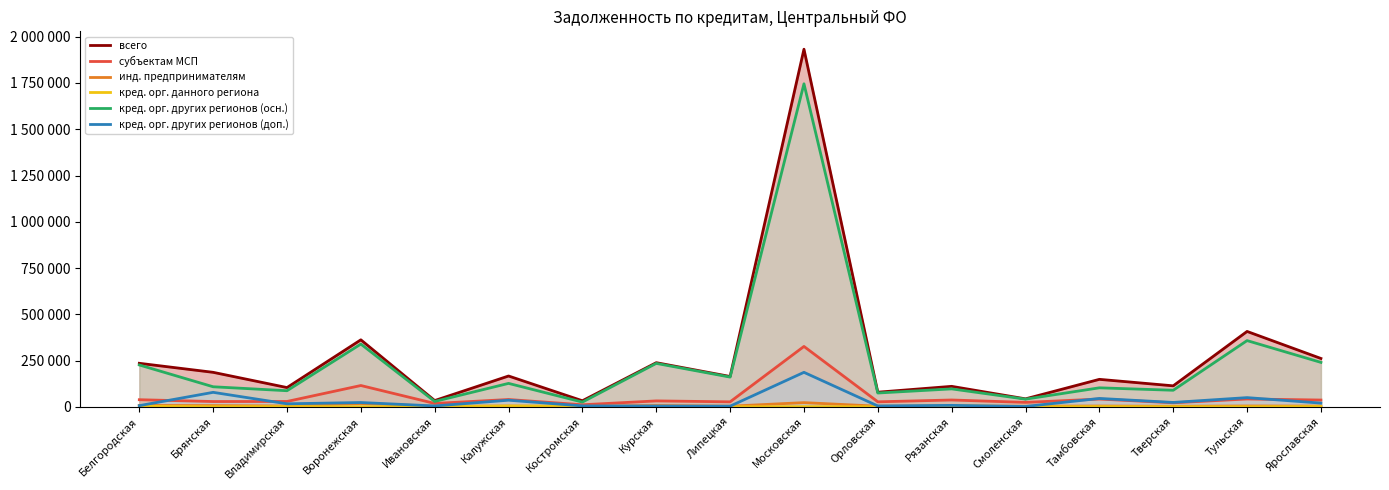

Count the number of categories in the chart.

17